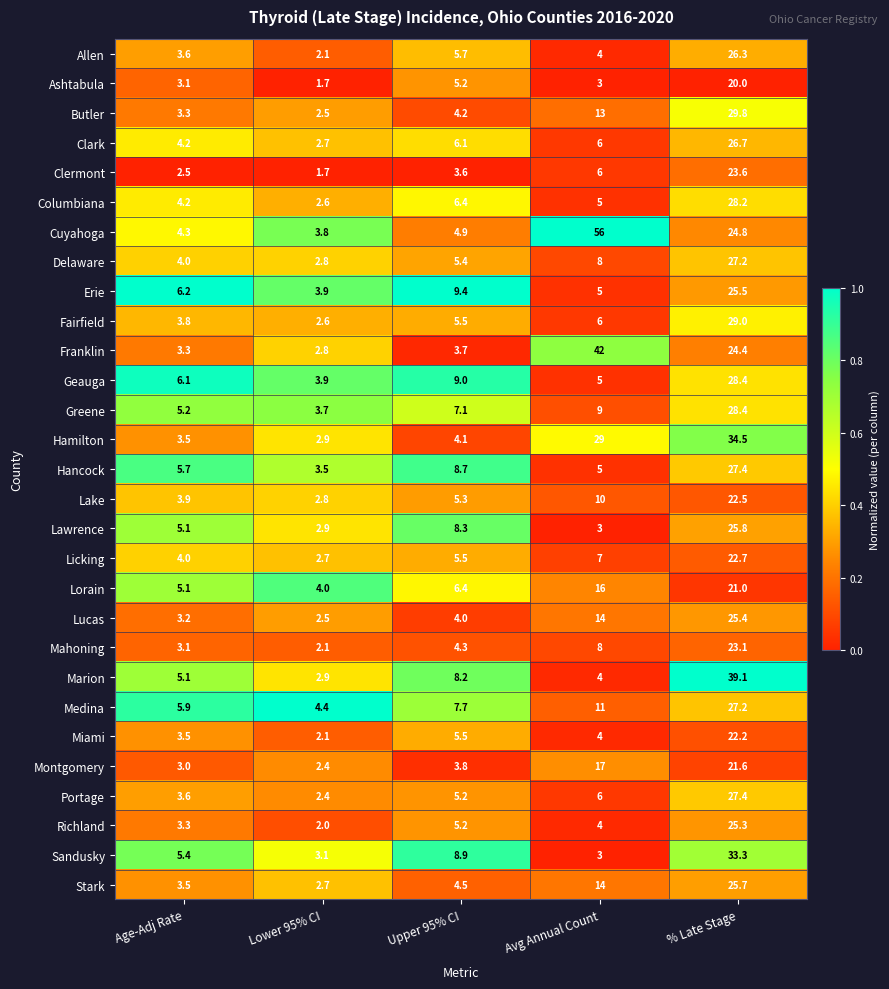

How many series are shown in this chart?

29